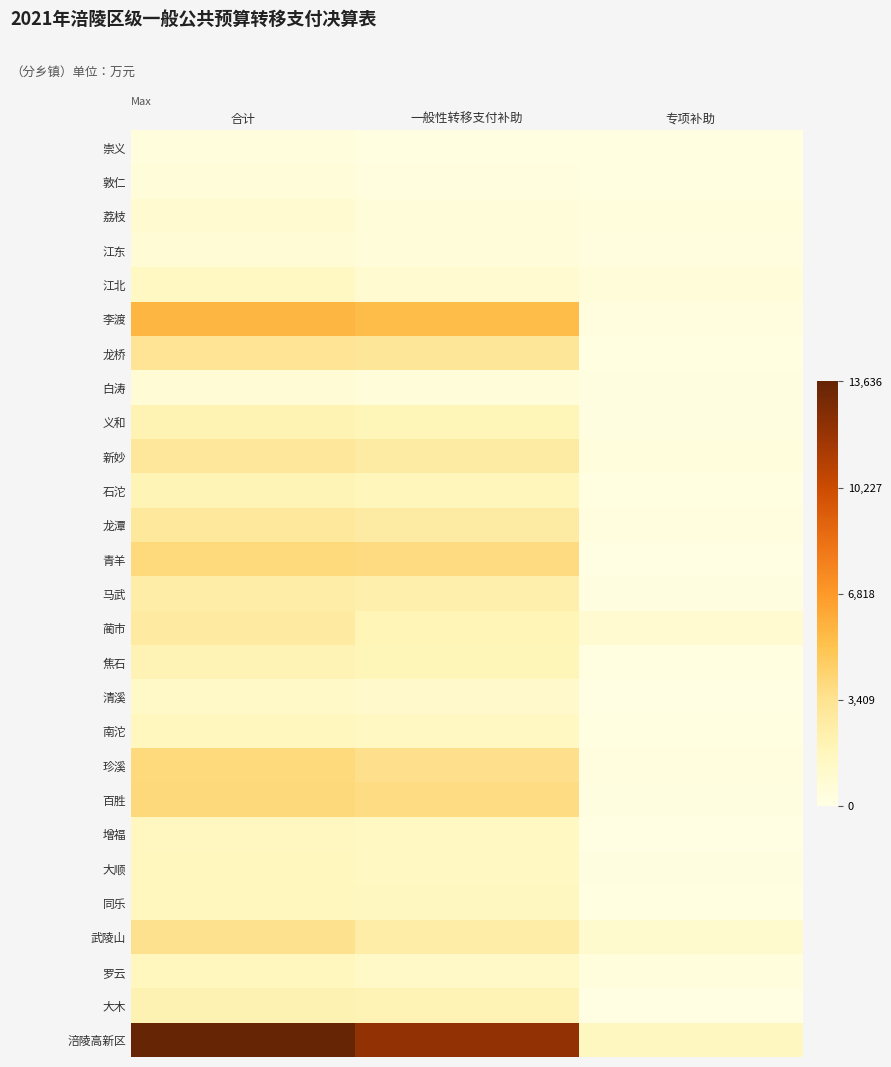

Reading left to right, what are all the values shown in this chart?

崇义: 合计=379	一般性转移支付补助=208	专项补助=171
敦仁: 合计=479	一般性转移支付补助=291	专项补助=188
荔枝: 合计=860	一般性转移支付补助=458	专项补助=402
江东: 合计=713	一般性转移支付补助=438	专项补助=275
江北: 合计=1408	一般性转移支付补助=953	专项补助=455
李渡: 合计=5656	一般性转移支付补助=5381	专项补助=275
龙桥: 合计=3271	一般性转移支付补助=3102	专项补助=169
白涛: 合计=676	一般性转移支付补助=450	专项补助=226
义和: 合计=2027	一般性转移支付补助=1813	专项补助=214
新妙: 合计=3088	一般性转移支付补助=2675	专项补助=413
石沱: 合计=1957	一般性转移支付补助=1779	专项补助=178
龙潭: 合计=2976	一般性转移支付补助=2686	专项补助=290
青羊: 合计=3937	一般性转移支付补助=3794	专项补助=143
马武: 合计=2545	一般性转移支付补助=2306	专项补助=239
蔺市: 合计=2792	一般性转移支付补助=1875	专项补助=917
焦石: 合计=1994	一般性转移支付补助=1829	专项补助=165
清溪: 合计=1220	一般性转移支付补助=1078	专项补助=142
南沱: 合计=1629	一般性转移支付补助=1452	专项补助=177
珍溪: 合计=3911	一般性转移支付补助=3563	专项补助=348
百胜: 合计=3991	一般性转移支付补助=3729	专项补助=262
增福: 合计=1550	一般性转移支付补助=1431	专项补助=119
大顺: 合计=1650	一般性转移支付补助=1404	专项补助=246
同乐: 合计=1704	一般性转移支付补助=1526	专项补助=178
武陵山: 合计=3503	一般性转移支付补助=2520	专项补助=983
罗云: 合计=1626	一般性转移支付补助=1221	专项补助=405
大木: 合计=2085	一般性转移支付补助=1975	专项补助=110
涪陵高新区: 合计=13636	一般性转移支付补助=12127	专项补助=1509